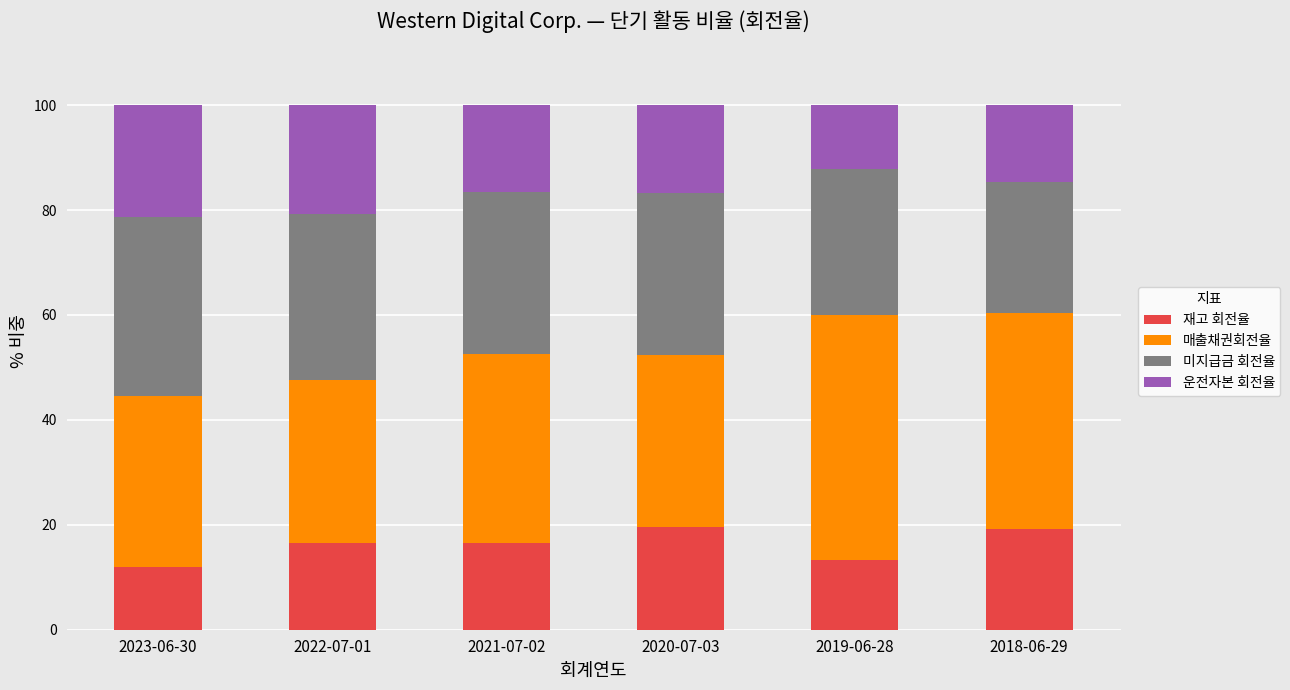

How many bars are there in total?

6